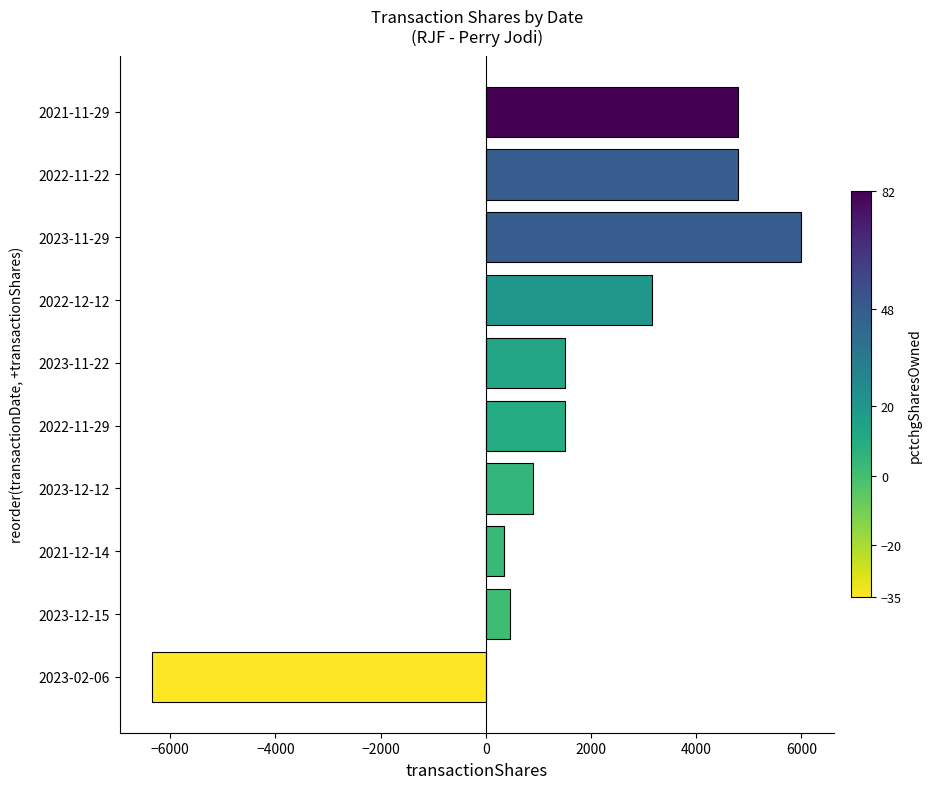

Between 2021-11-29 and 2023-11-29, which is larger?

2023-11-29